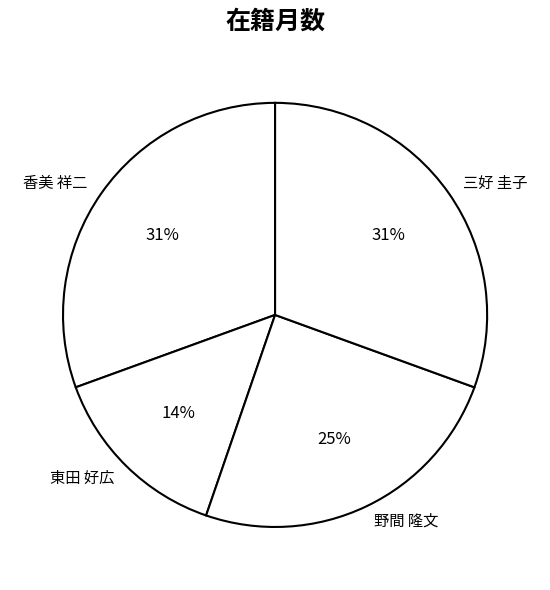

To the nearest percent, what percentage of the pie is 三好 圭子?

31%